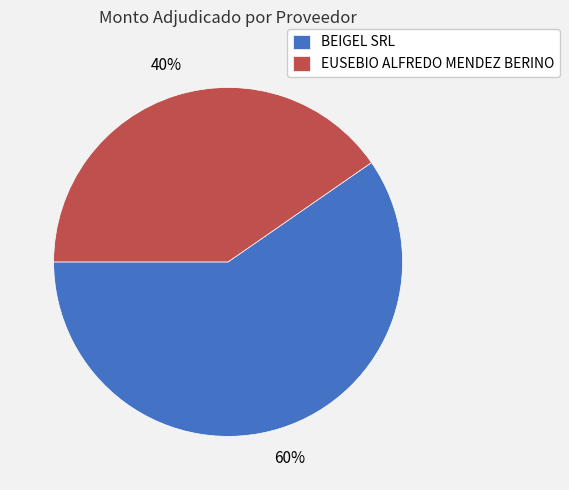

Which slice is the largest?

BEIGEL SRL